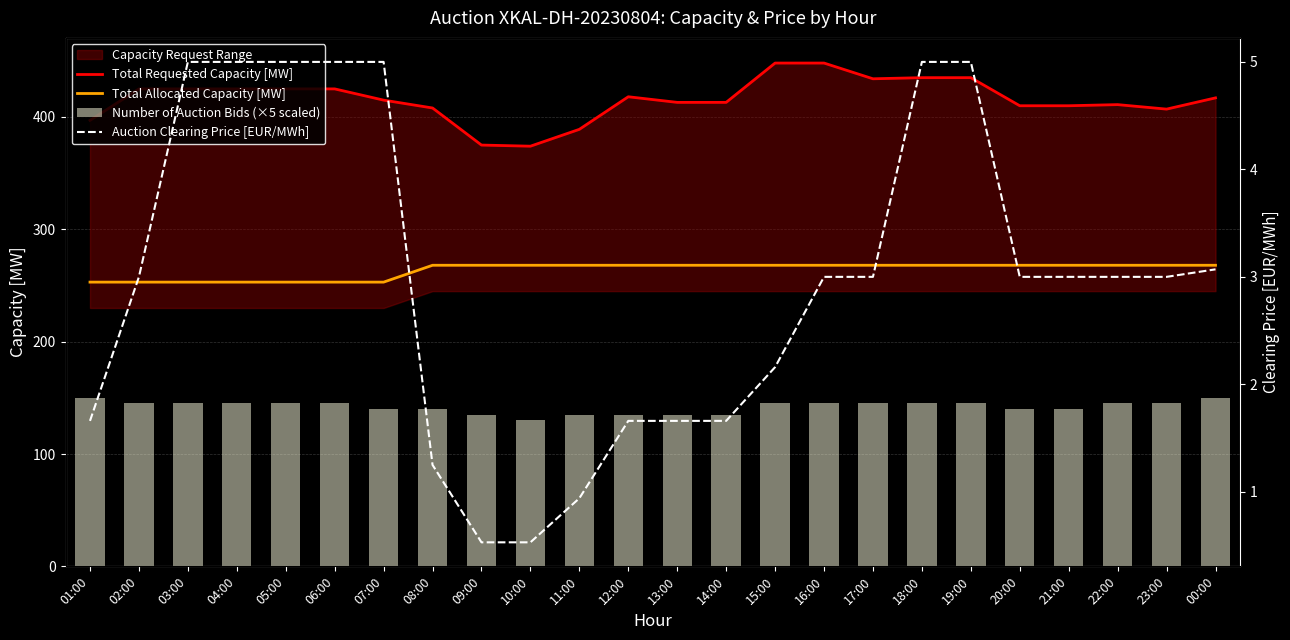

What position from the right is 04:00?

21